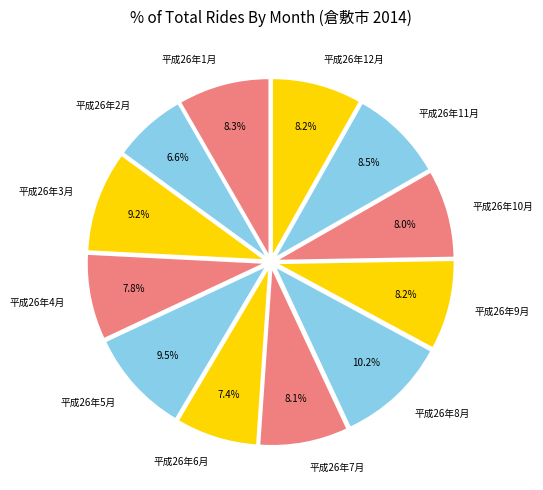

Count the number of slices in the pie.

12